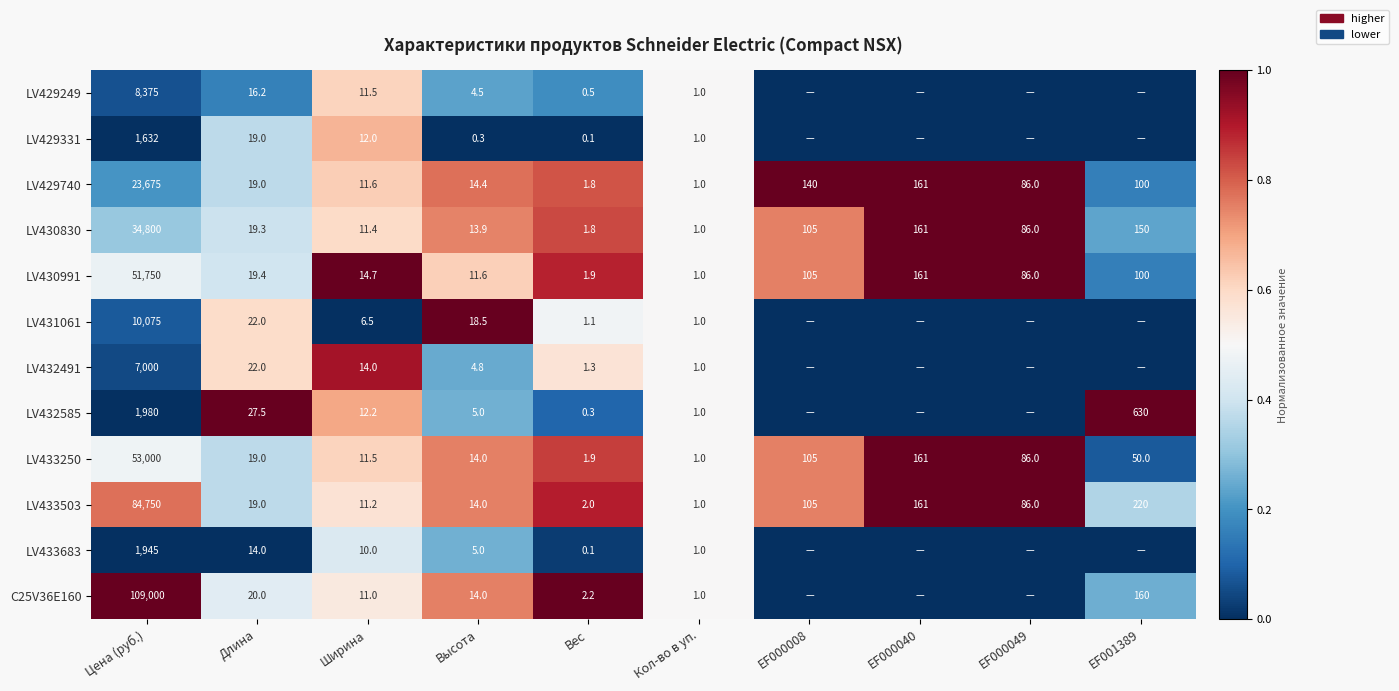

What is the spread (max minus min) of values at Ширина?

8.2